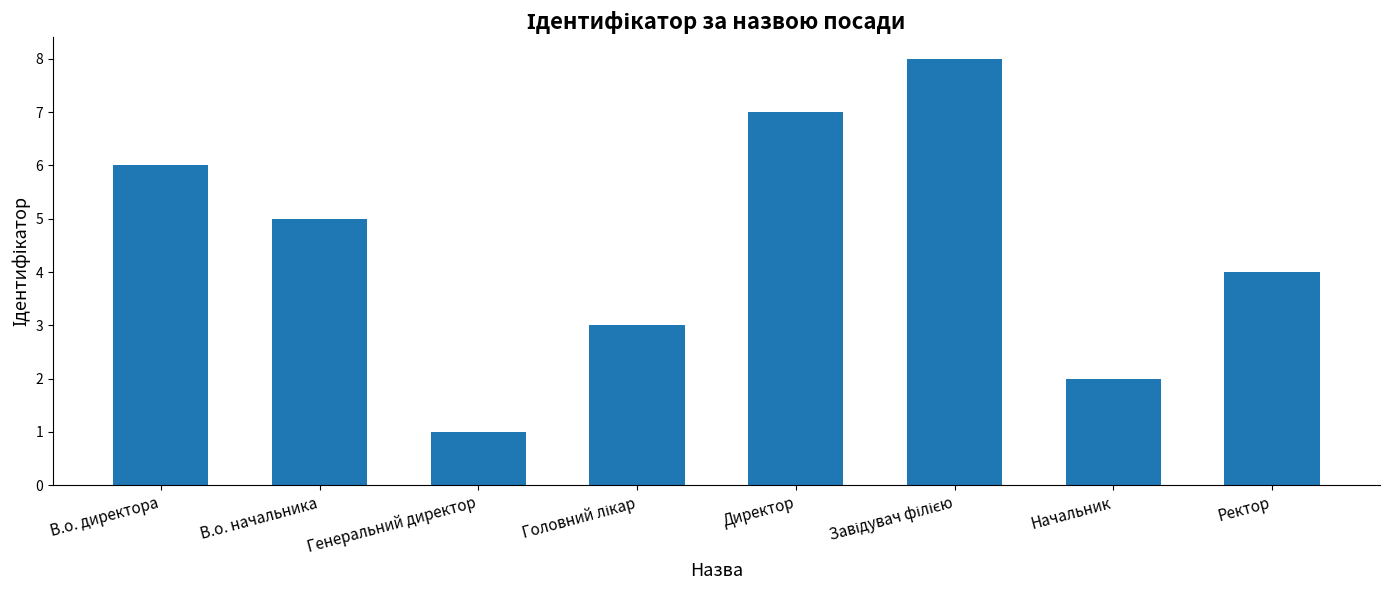

Which label corresponds to the smallest value in the chart?

Генеральний директор